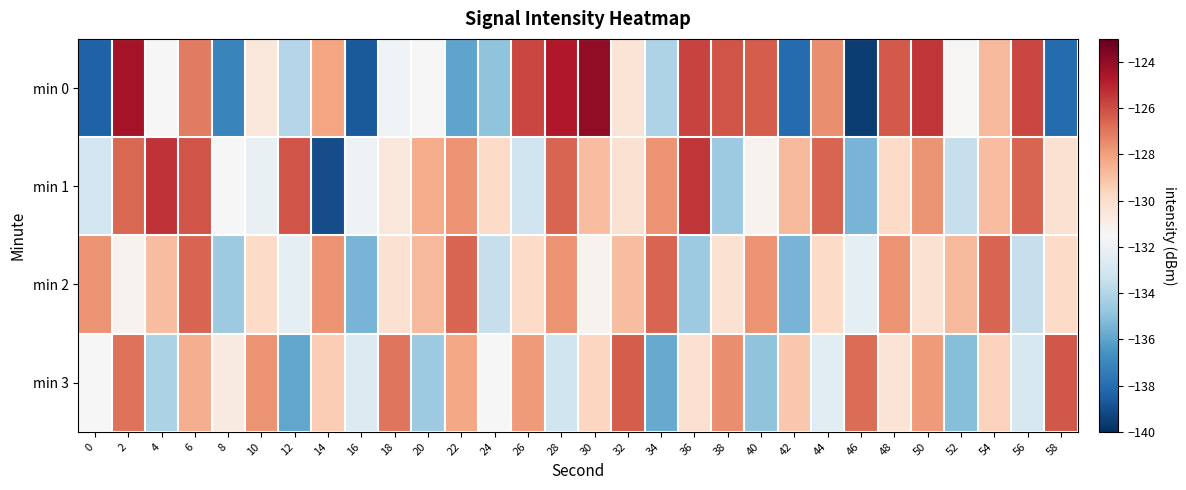

Rank the series by their maximum value, from lowest to highest.

min 2, min 3, min 1, min 0